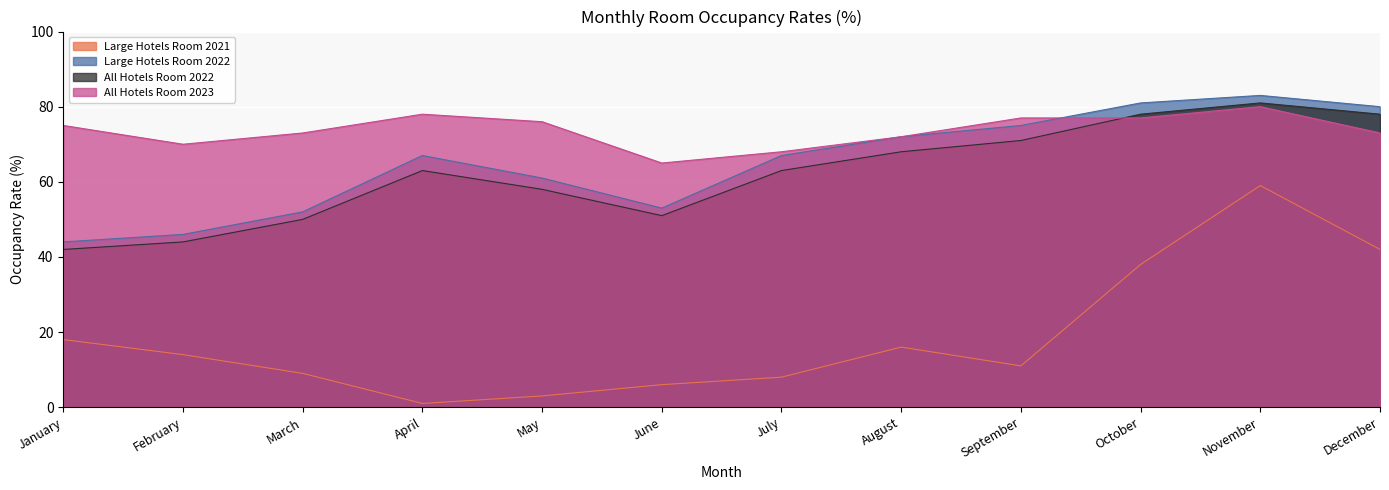

Which series has the widest spread of values?

Large Hotels Room 2021